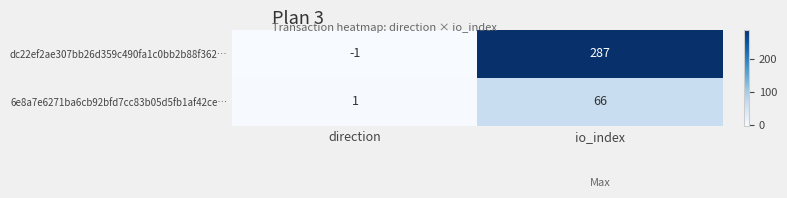

What is the spread (max minus min) of values at direction?

2